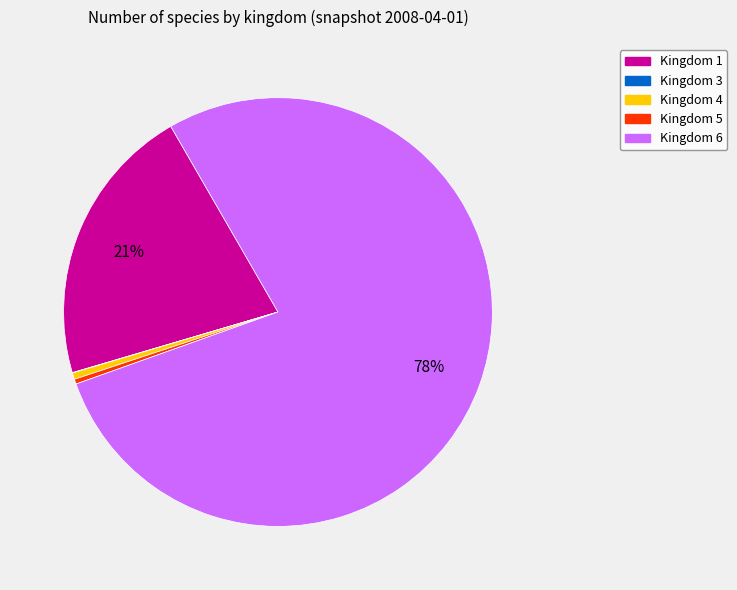

Between Kingdom 4 and Kingdom 1, which is larger?

Kingdom 1